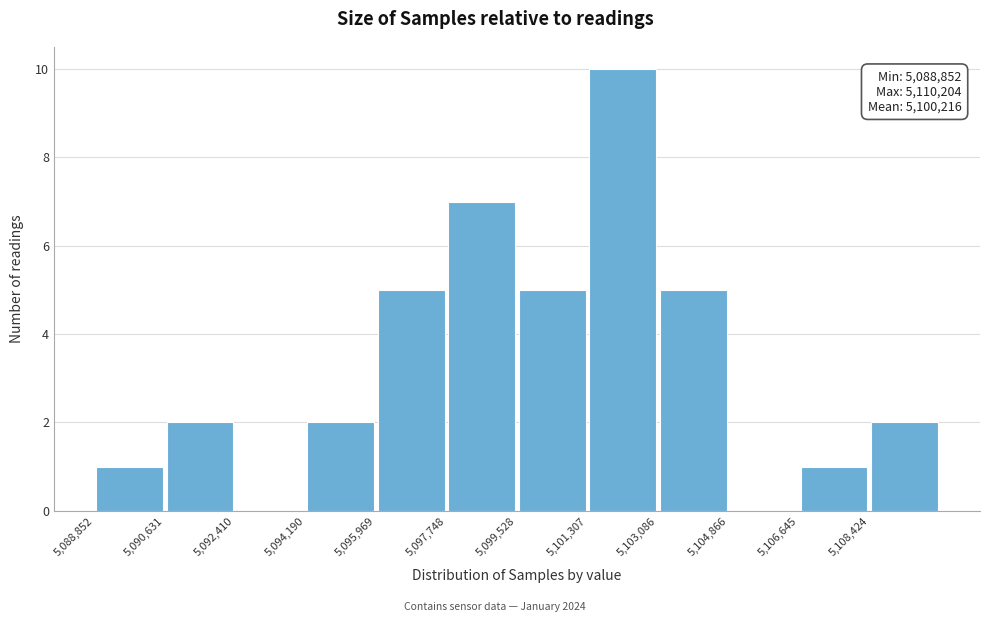

Which range on the x-axis has the tallest bar?

5101400 to 5103000